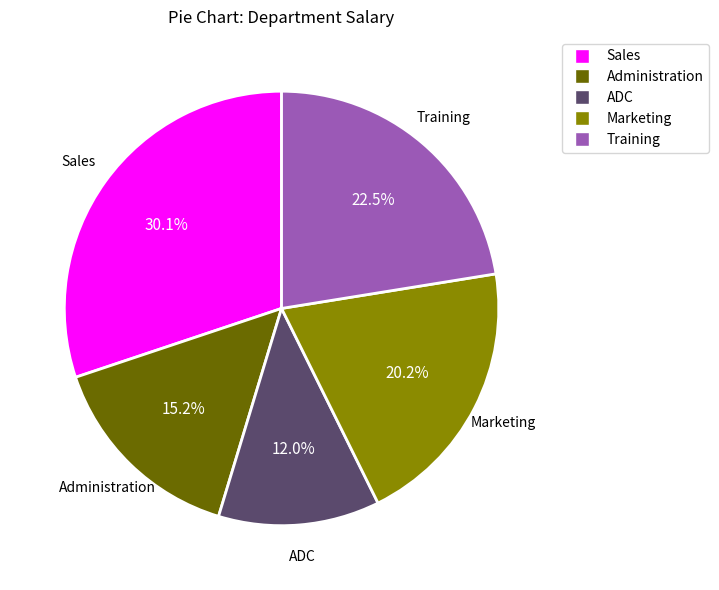

To the nearest percent, what is the difference between the largest and smallest slice percentages?

18%